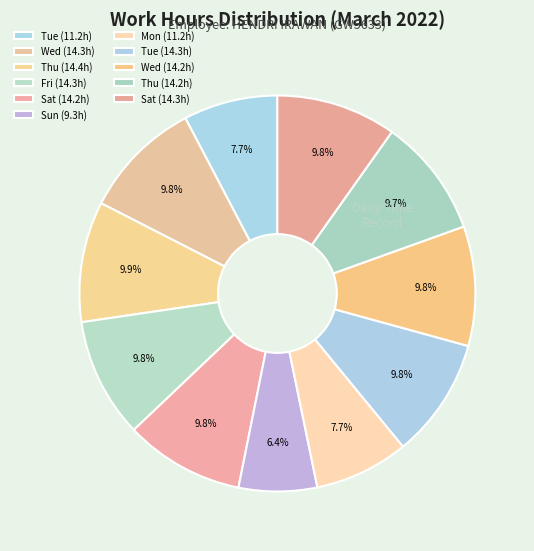

Which slice is the smallest?

Sun